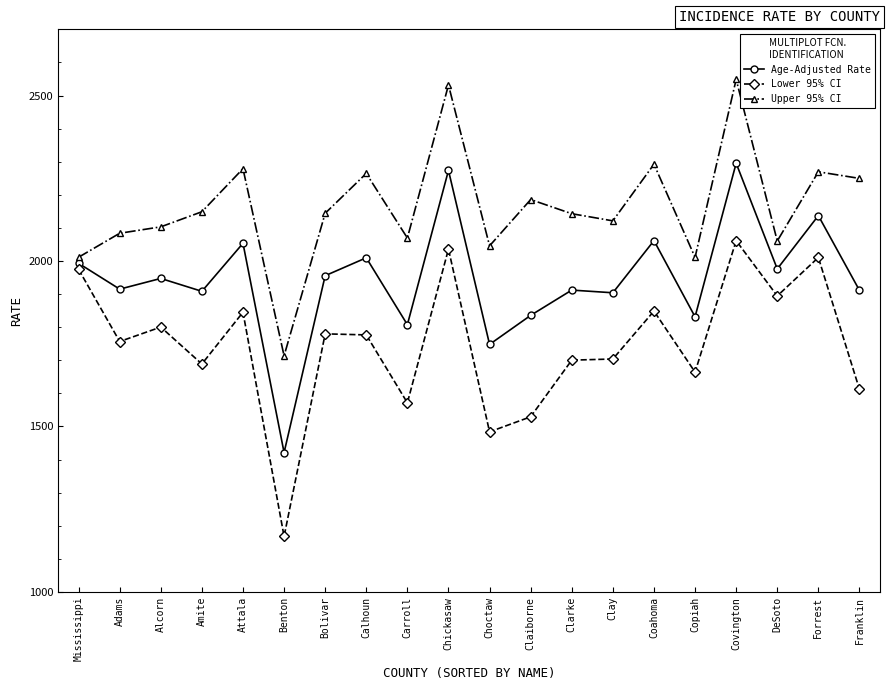

What is the total value across all series at Coahoma?

6202.7